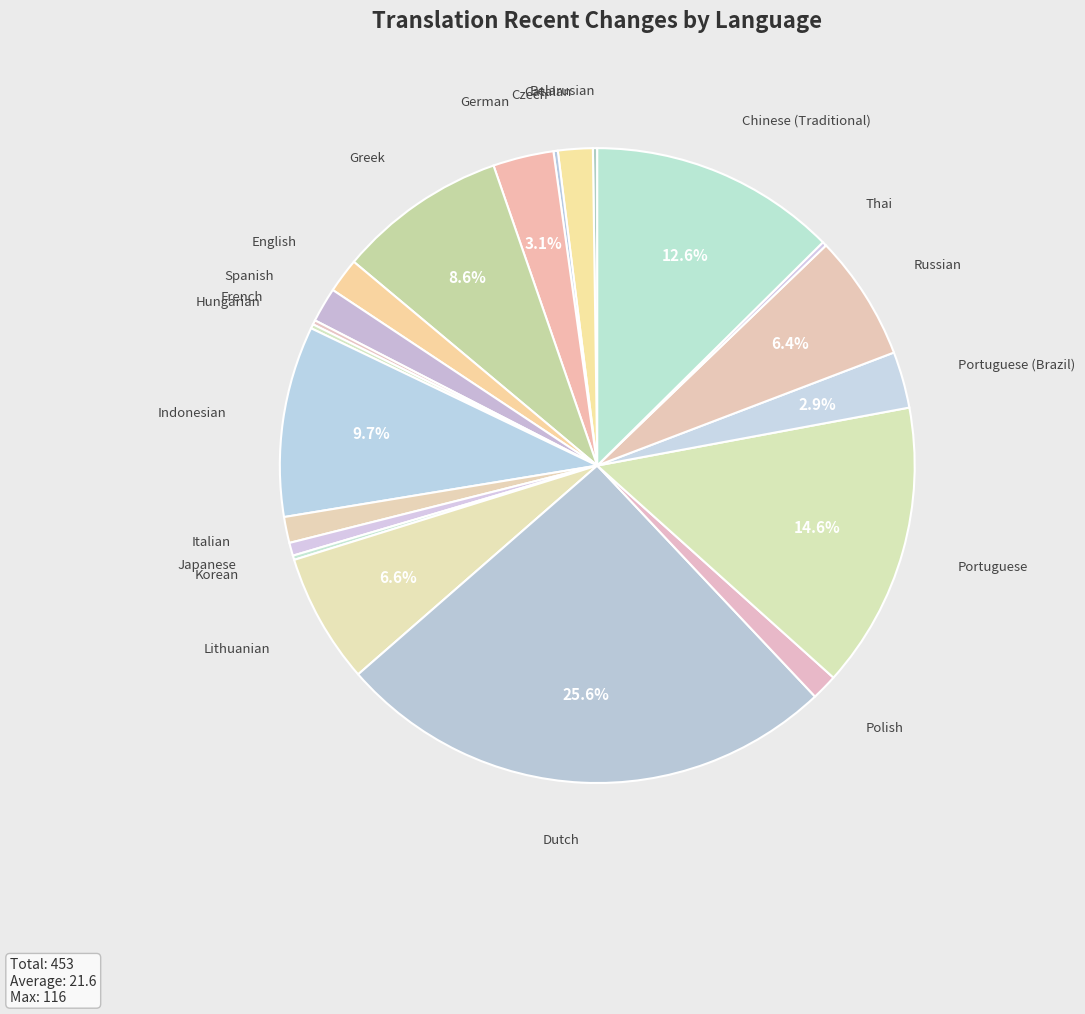

Between Lithuanian and Chinese (Traditional), which is larger?

Chinese (Traditional)